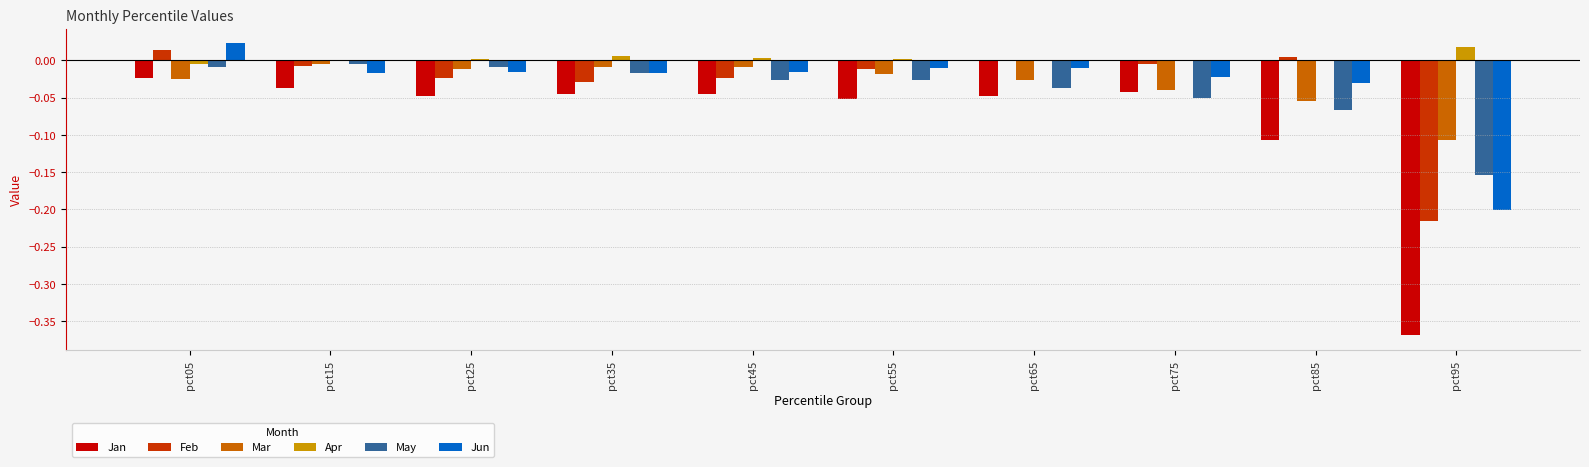

At which label does Jun reach its peak?

pct05